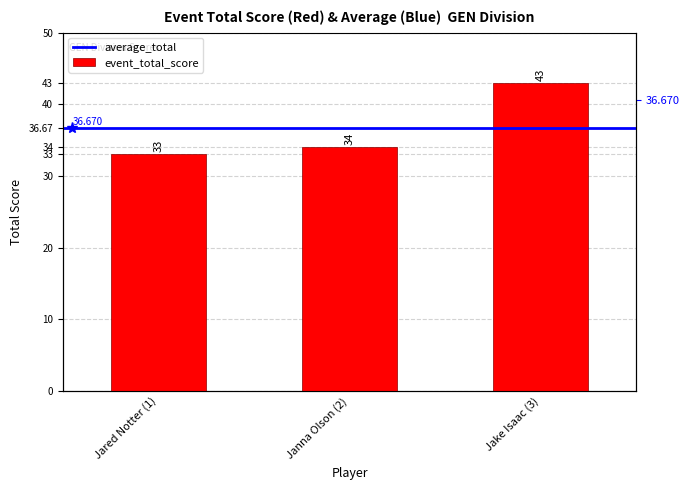

Which label corresponds to the smallest value in the chart?

Jared Notter (1)